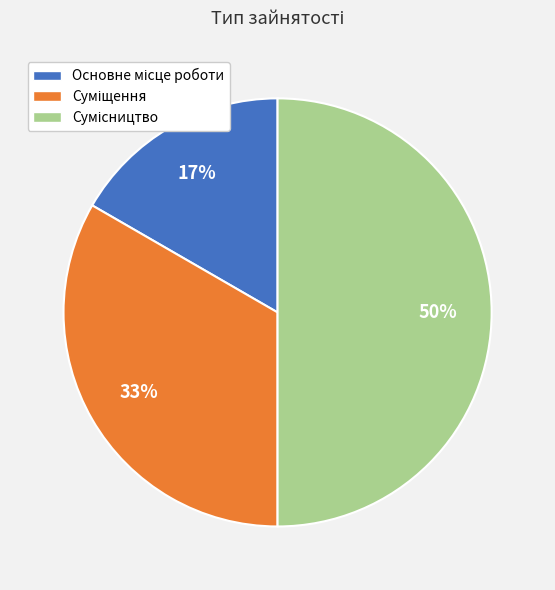

To the nearest percent, what is the average slice percentage?

33%